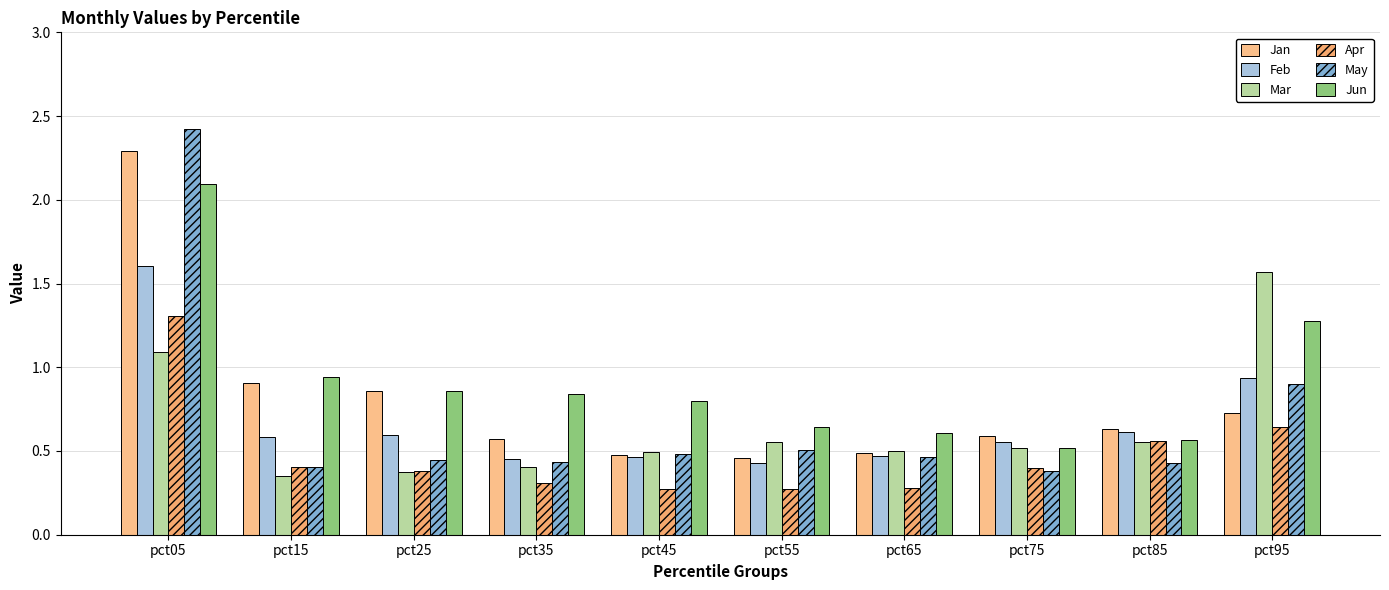

The Feb series shows 0.8 at pct55. True or false?

False